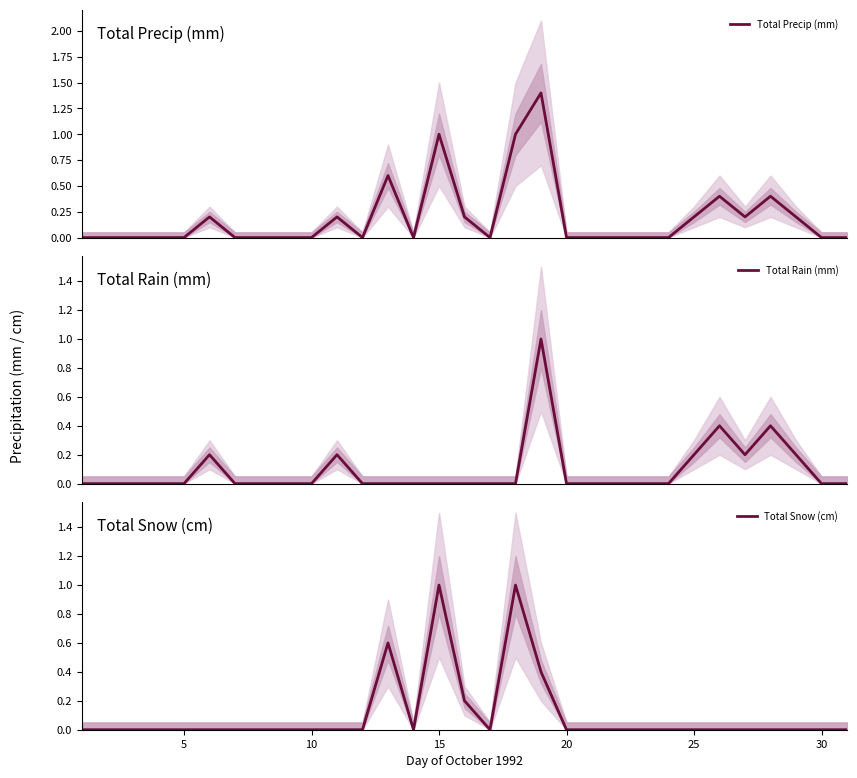

What is the highest value of the Total Precip (mm) series?

1.4